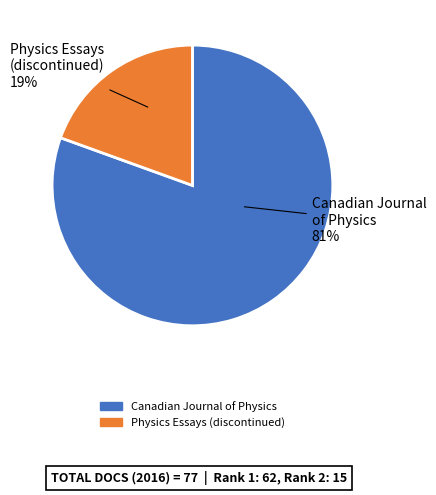

Which has a higher value, Canadian Journal of Physics or Physics Essays (discontinued)?

Canadian Journal of Physics